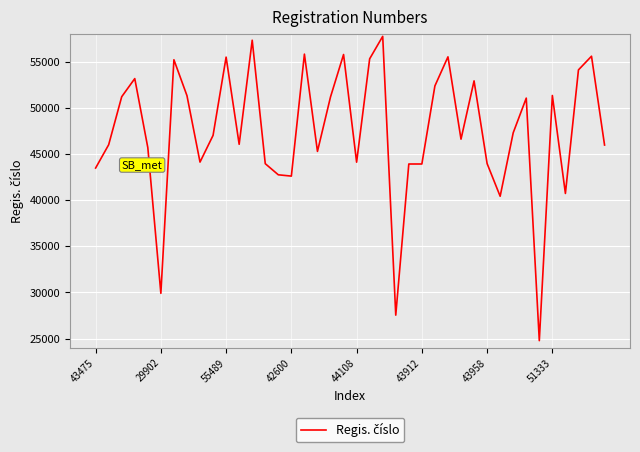

What is the difference between the maximum and minimum values?

32964